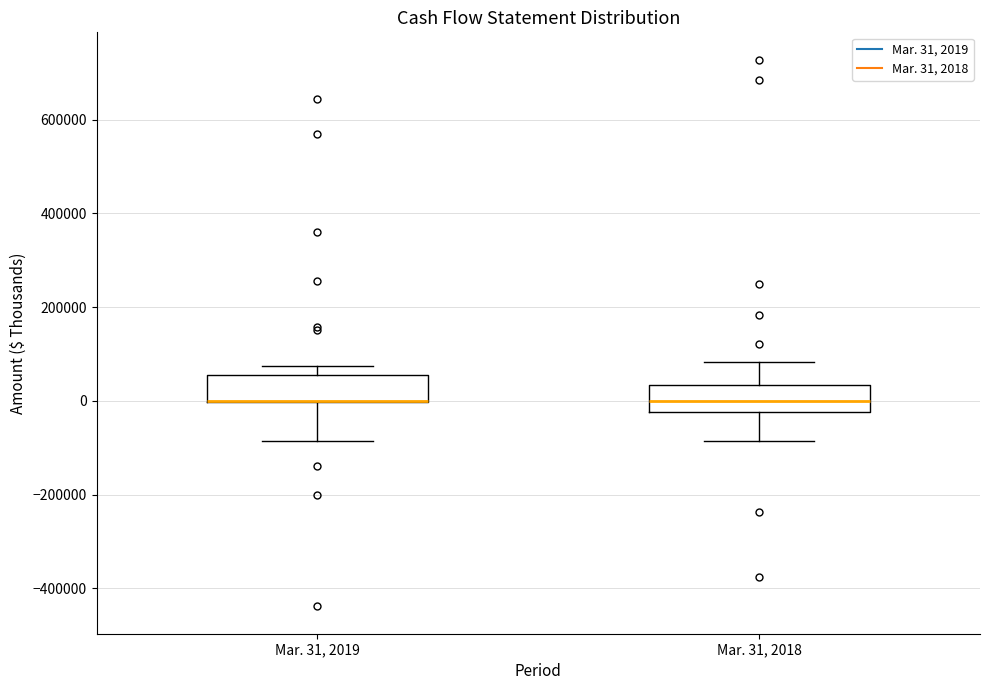

Reading left to right, transcribe this box plot: for each box, give where its median line is, the range the box spans, and where its two whiskers end, as read against the y-axis. The values are not printed on the chart, so give them approximately, as read against the axis.

Mar. 31, 2019: median 0 (drawn on the box's lower edge), box 0 to 60000, whiskers -80000 to 80000
Mar. 31, 2018: median 0, box -20000 to 40000, whiskers -80000 to 80000